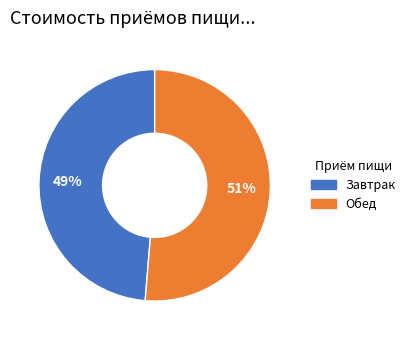

How many slices are in this pie chart?

2